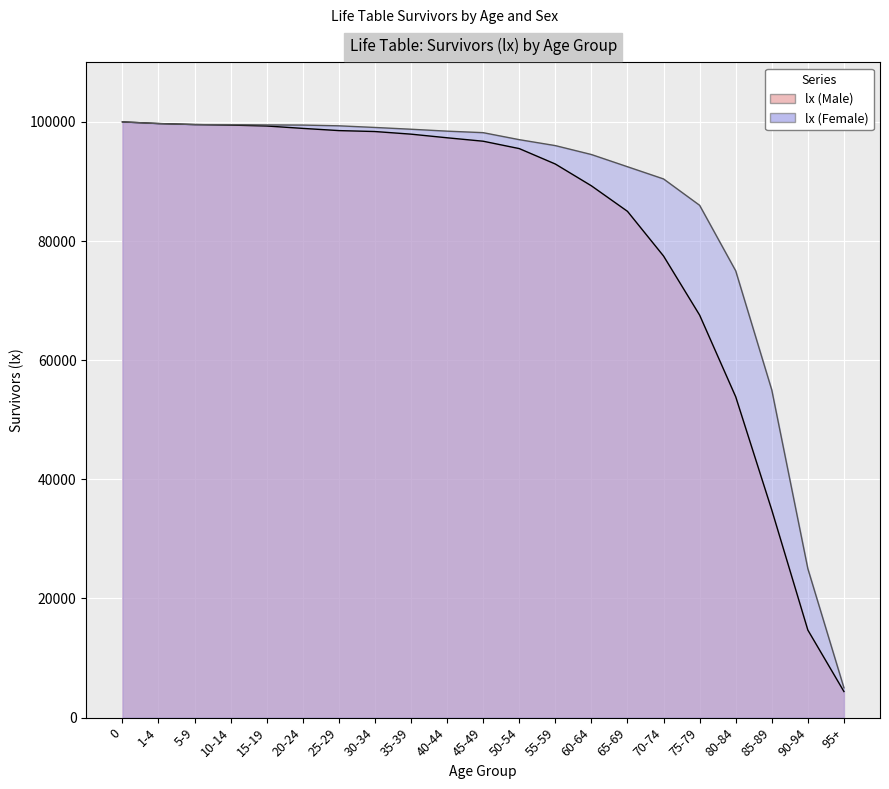

What is the difference between the maximum and minimum values?

95616